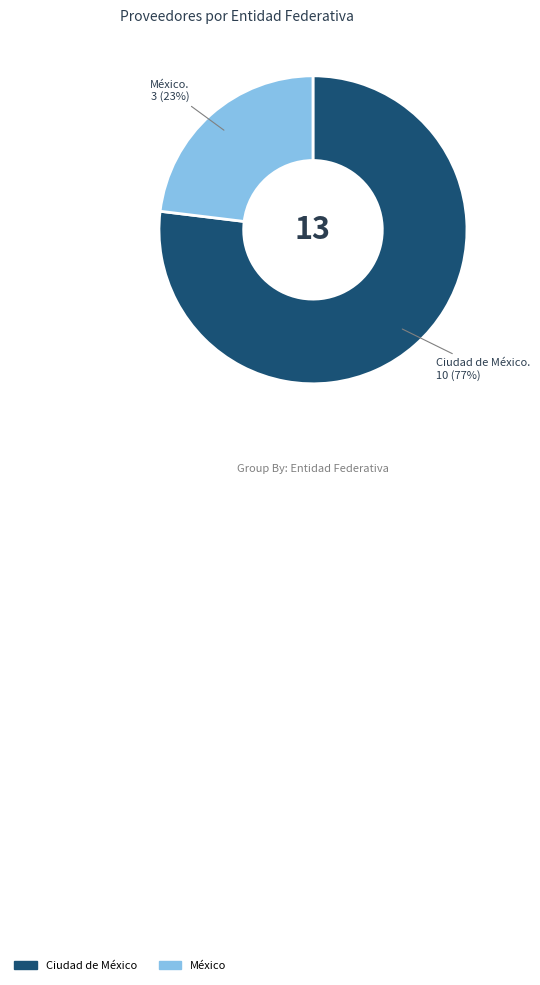

The Ciudad de México slice represents 91% of the pie. True or false?

False